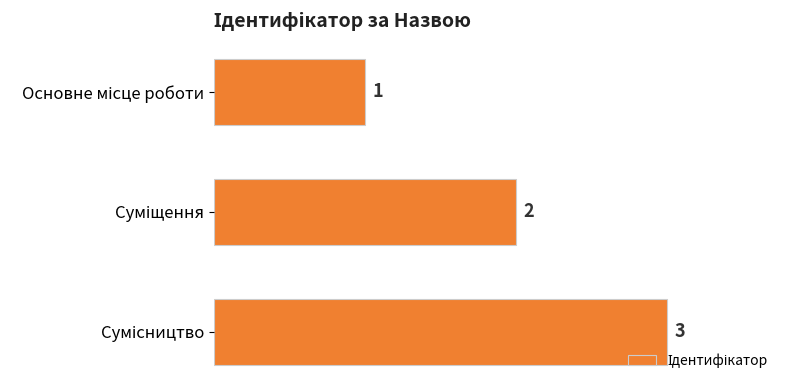

What is the value of the 3rd bar from the top?

3